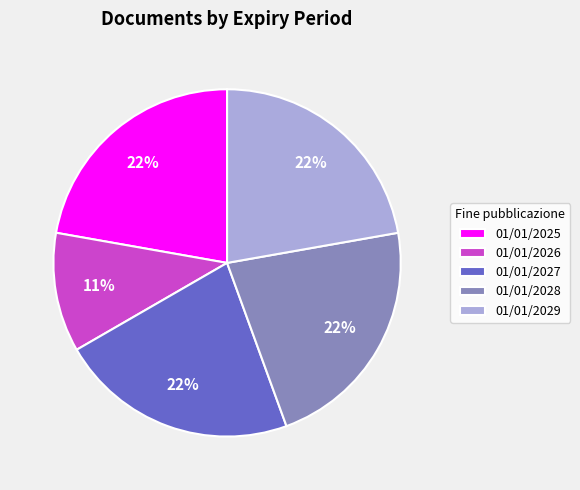

To the nearest percent, what is the combined percentage of 01/01/2025 and 01/01/2029?

44%